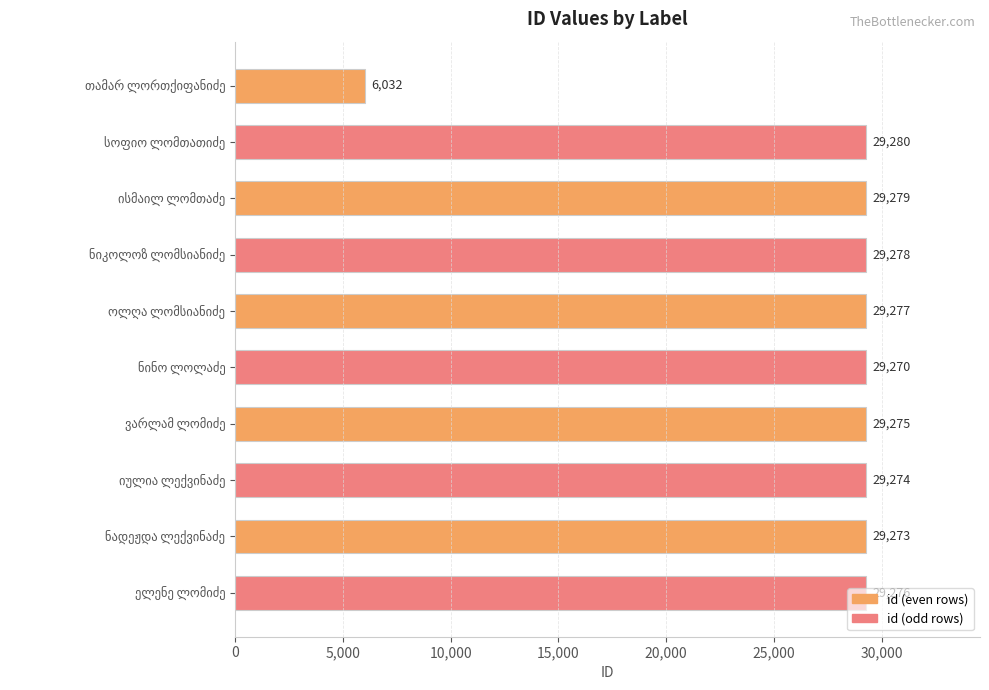

What is the greatest value displayed?

29280